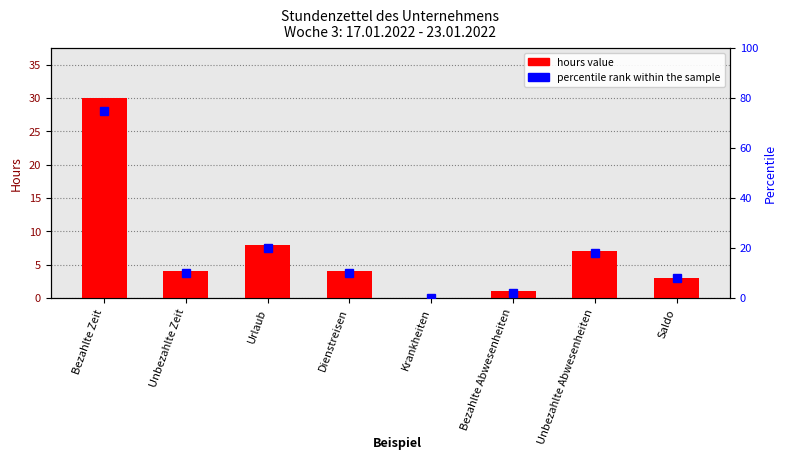

What is the difference between the maximum and minimum values?

30